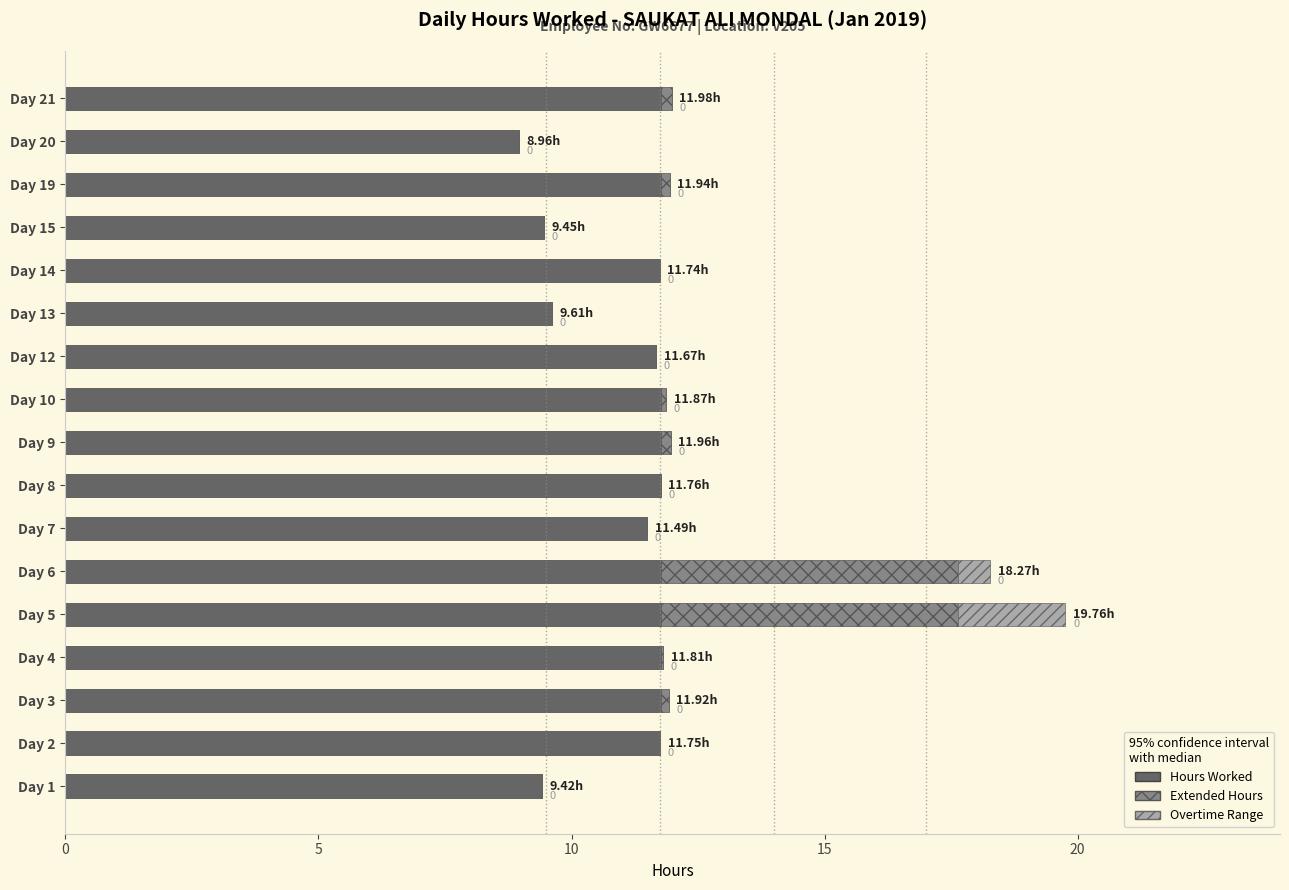

How many data points does each series have?

17